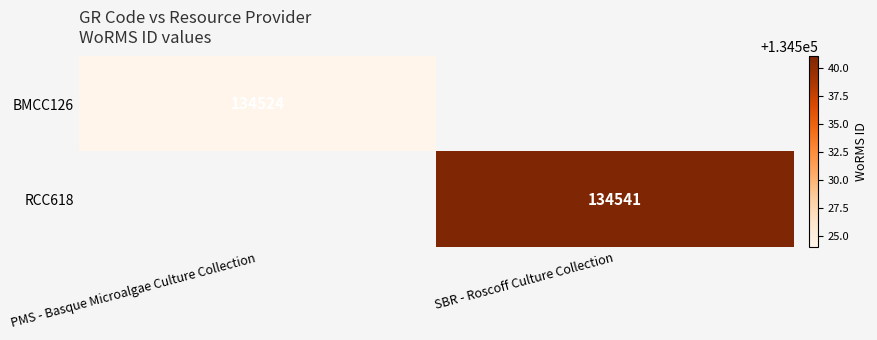

Which has a higher value, PMS - Basque Microalgae Culture Collection or SBR - Roscoff Culture Collection?

SBR - Roscoff Culture Collection